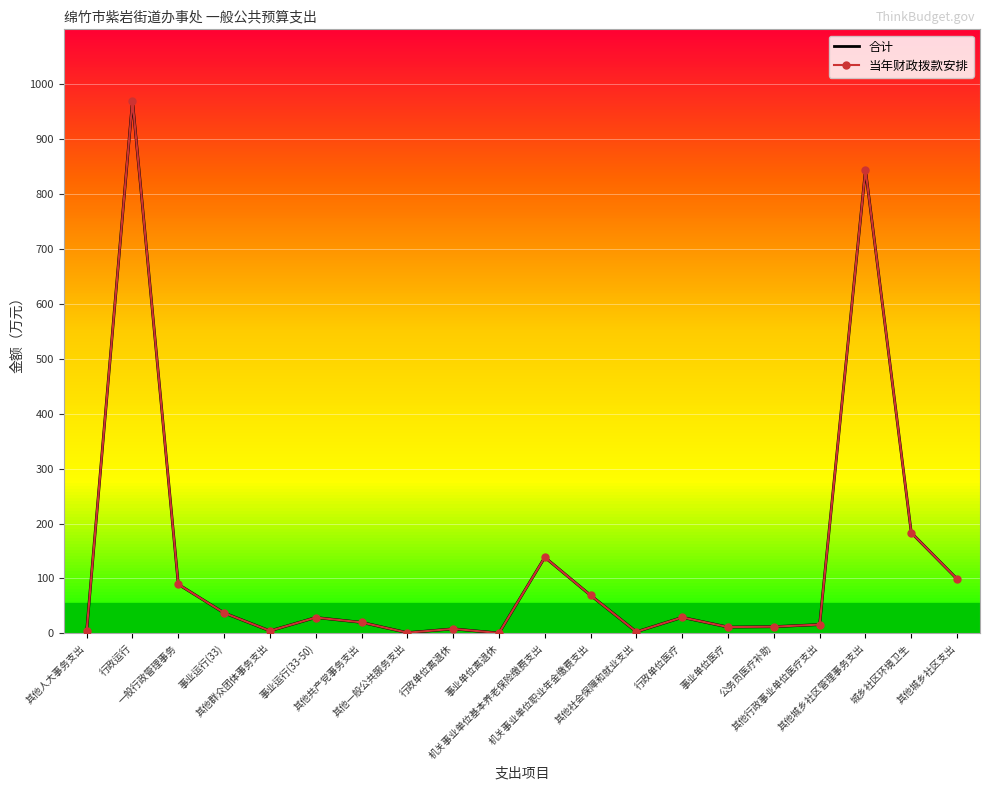

What is the label of the 9th point from the left?

行政单位离退休